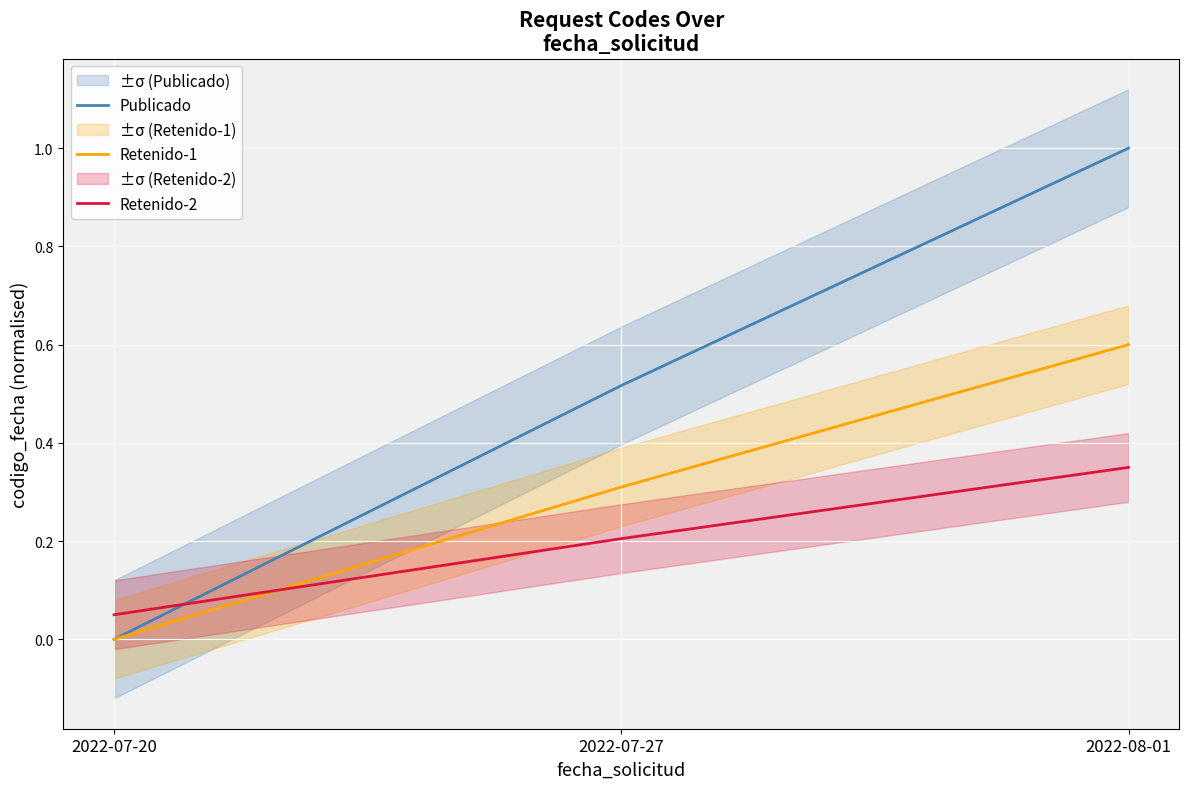

Is this an area chart (filled region under the line)?

No